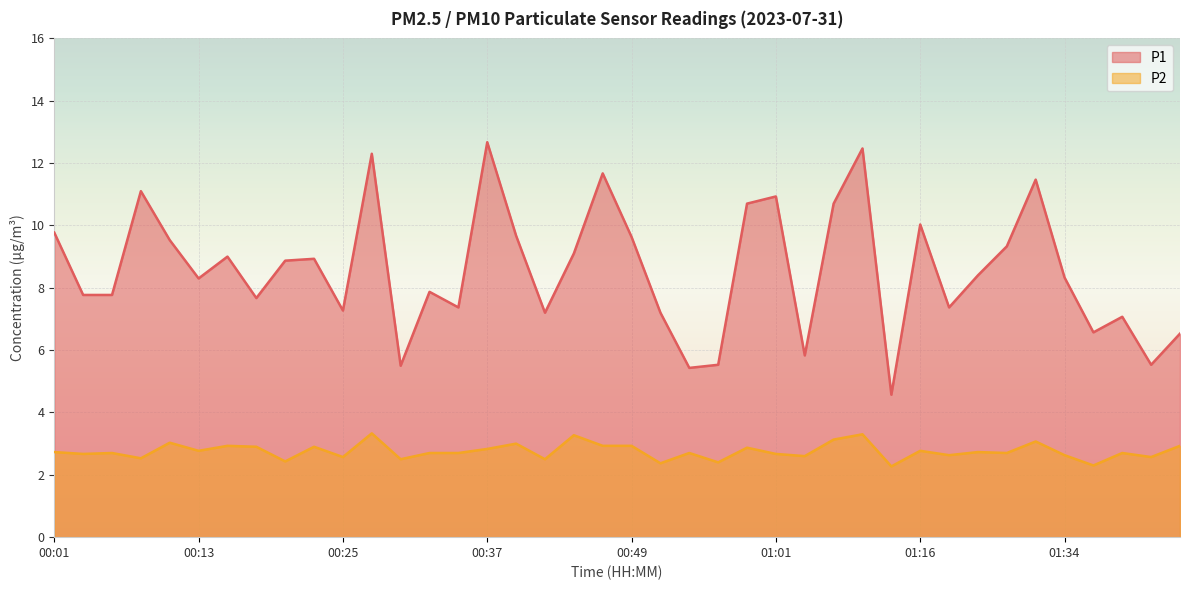

What is the spread (max minus min) of values at 01:41?

3.0